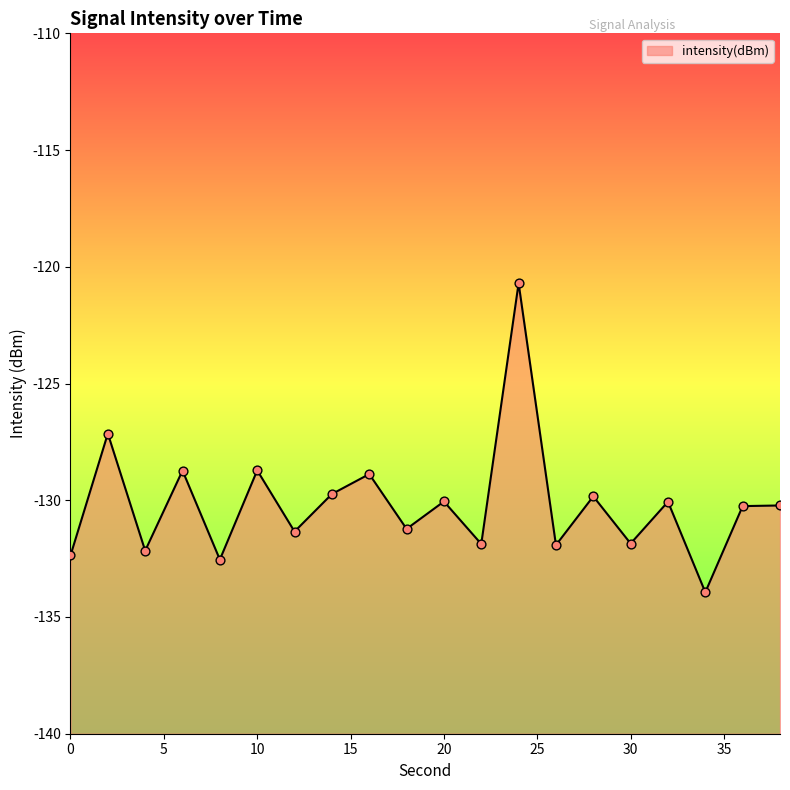

What is the change in value from 8 to 38?

+2.3